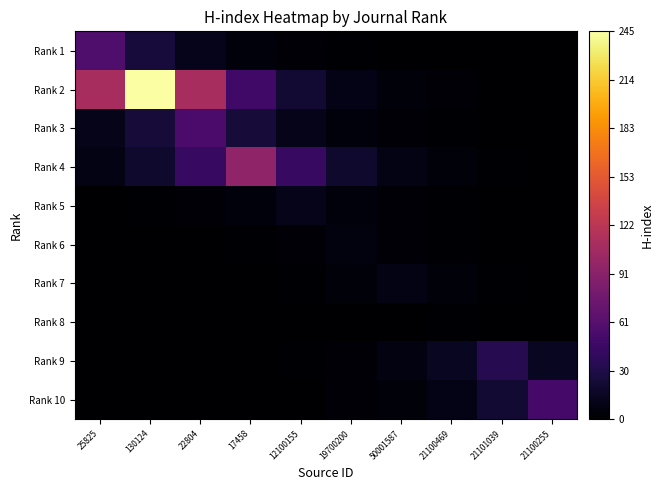

At how many categories does at least one series exceed 146?

1